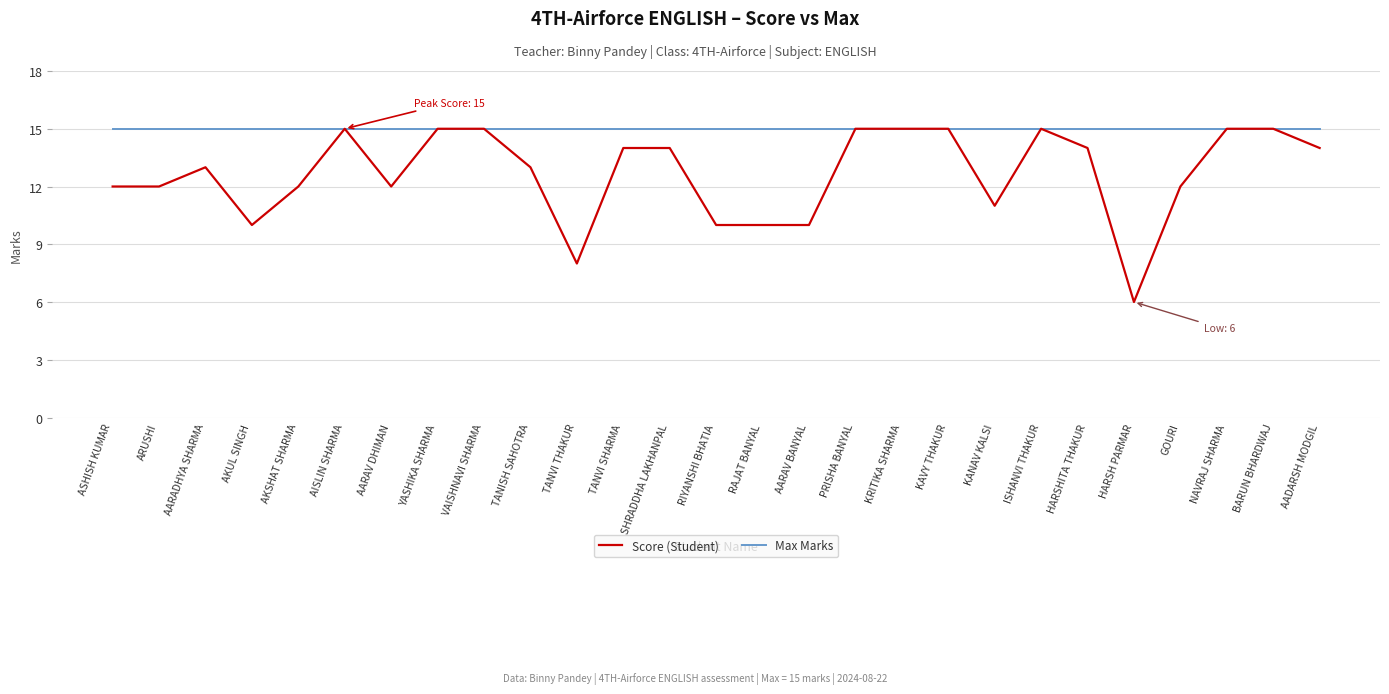

The value of Score (Student) at TANVI SHARMA is 18. True or false?

False